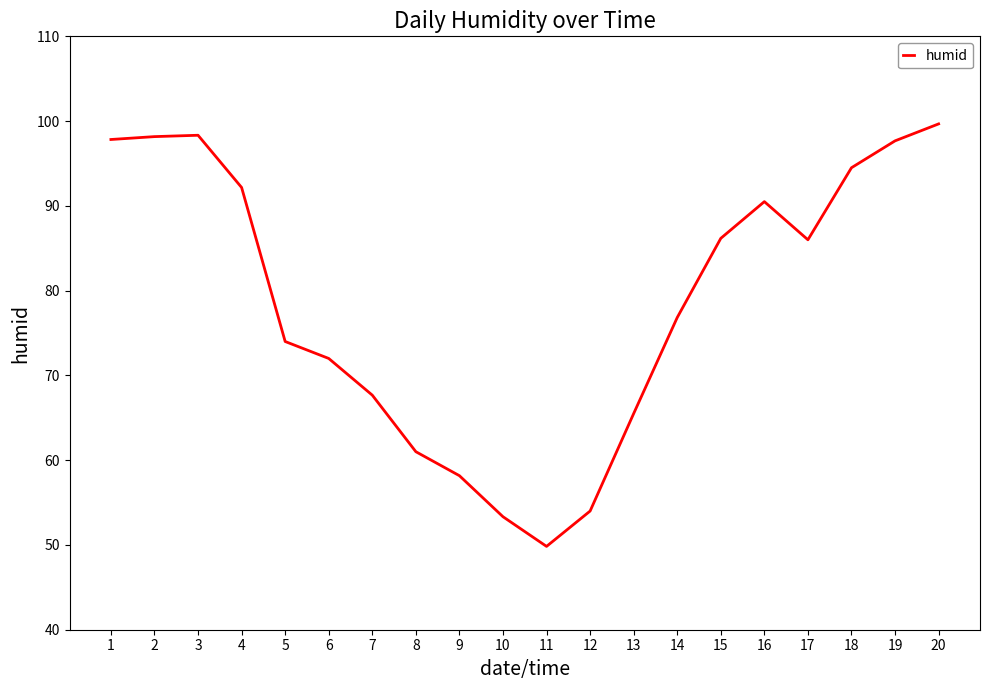

What is the difference between the maximum and second lowest values?

46.3